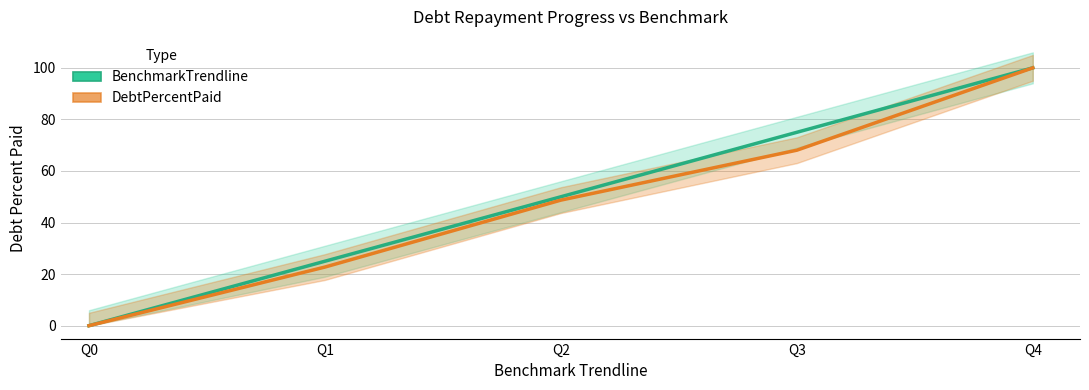

True or false: DebtPercentPaid has more than 2 interior local peaks.

False